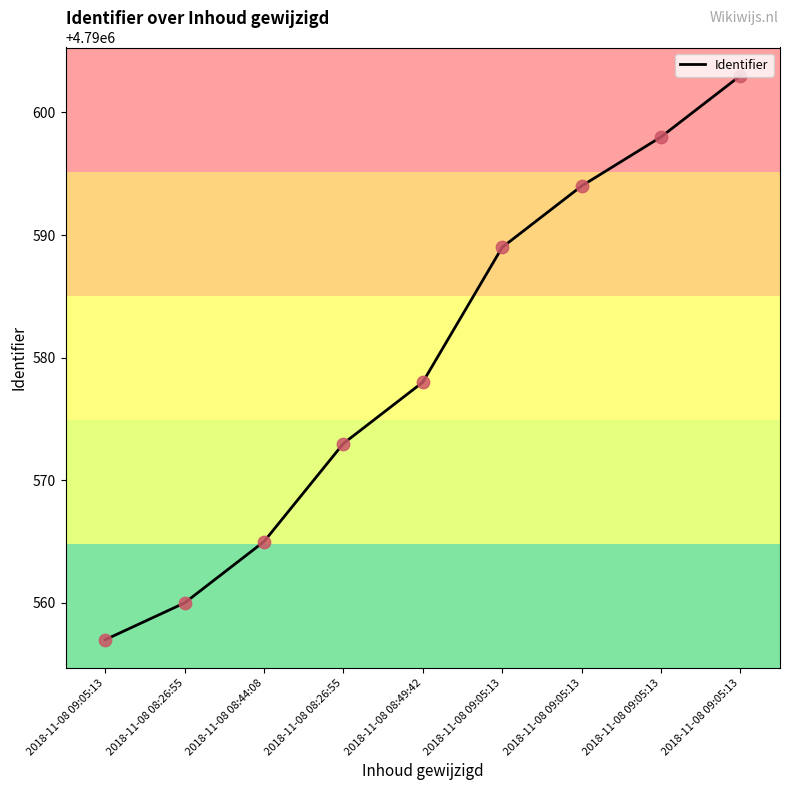

Approximately how many times larger is the value at 2018-11-08 09:05:13 compared to 2018-11-08 09:05:13?

1.0